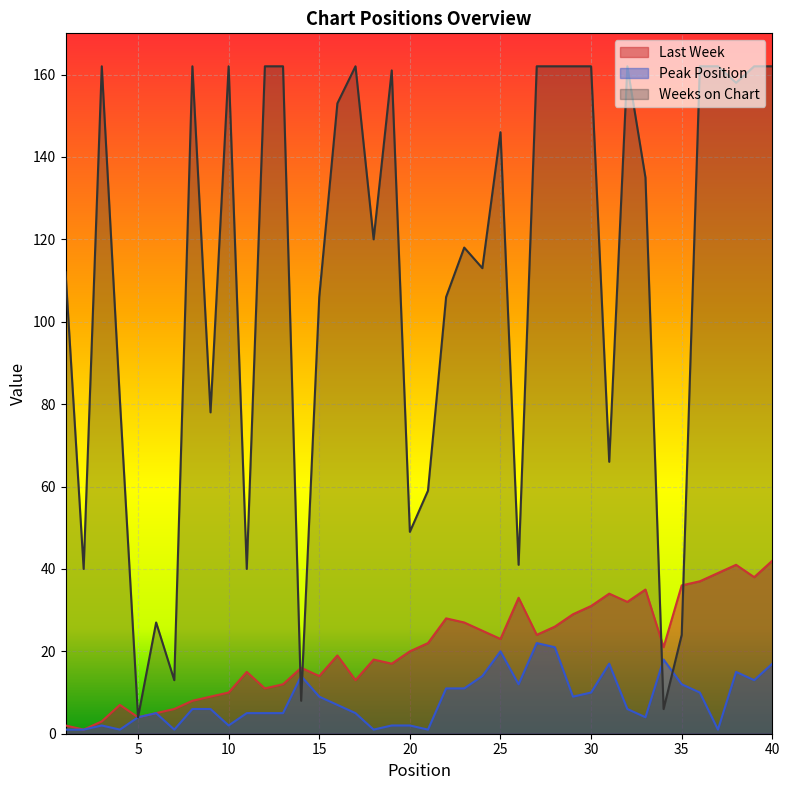

After their last crossing, which series has the higher values: Weeks on Chart or Peak Position?

Weeks on Chart